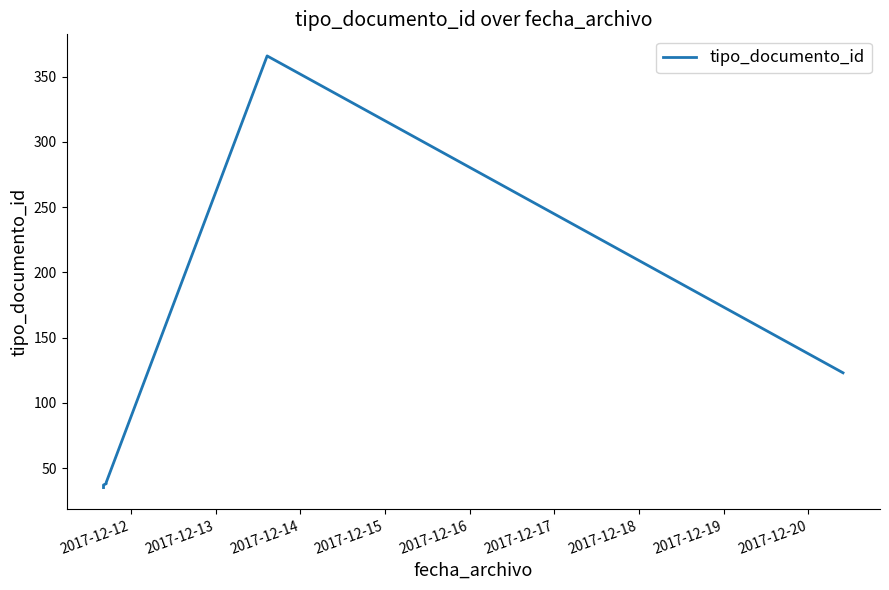

How many interior local peaks (higher than both neighbors) does the data have?

1